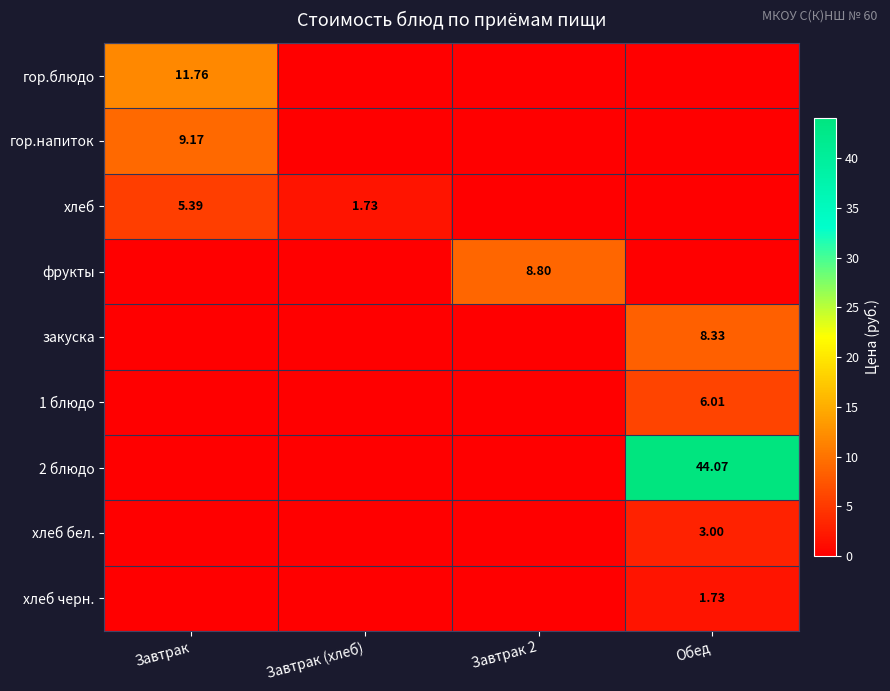

How many distinct data groups are displayed?

9